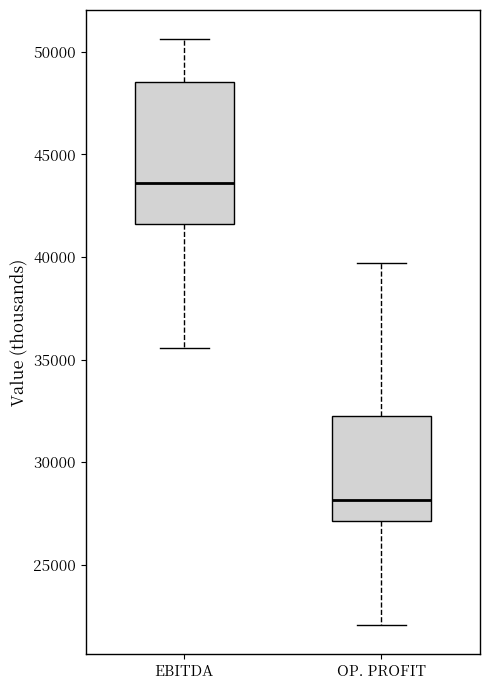

Where does the upper whisker of the box for OP. PROFIT end on the y-axis? The values are not printed on the chart, so give them approximately, as read against the axis.

39500